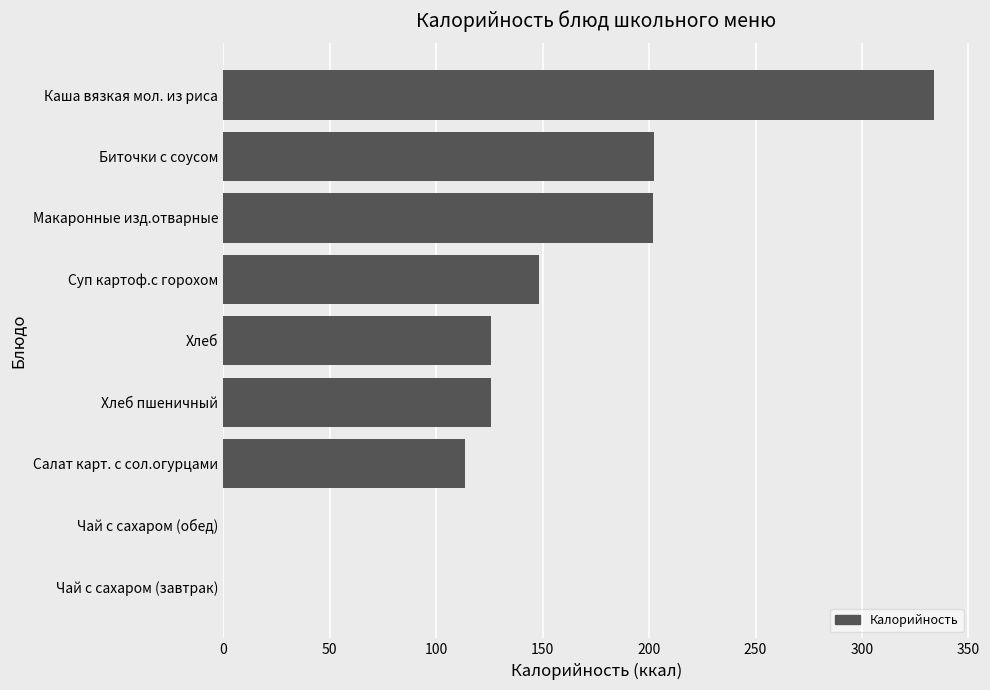

At which label is the value closest to 167?

Суп картоф.с горохом